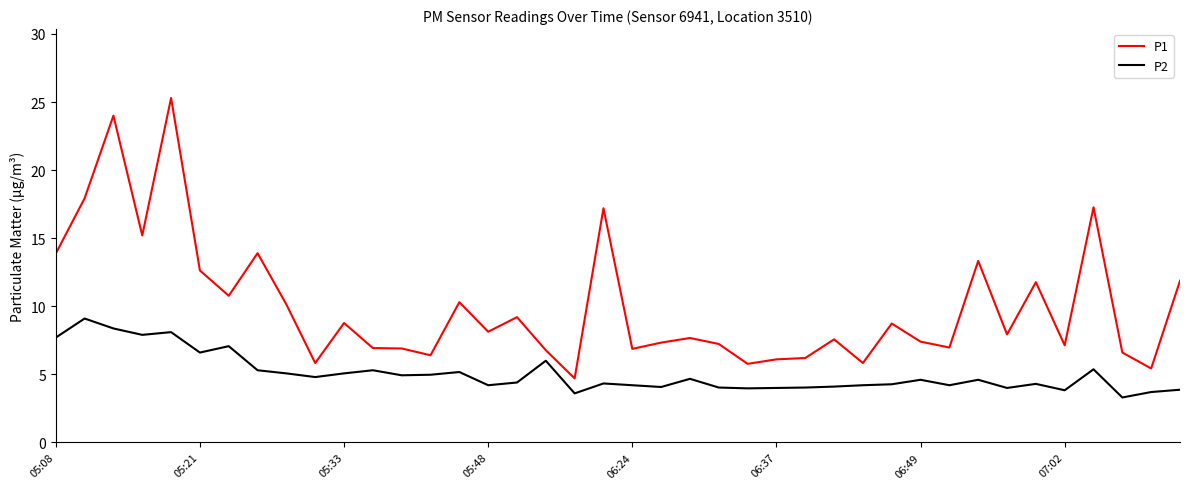

List the series in order of their overall mean, highest first.

P1, P2